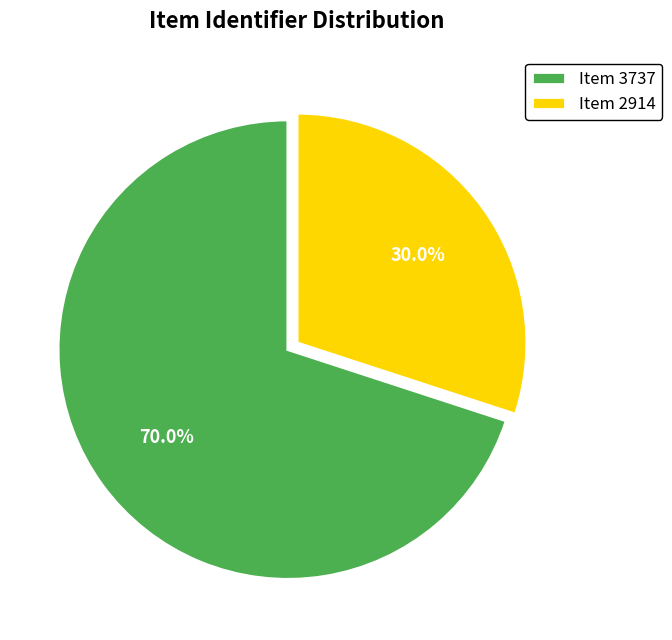

Which category has the biggest portion of the pie?

Item 3737